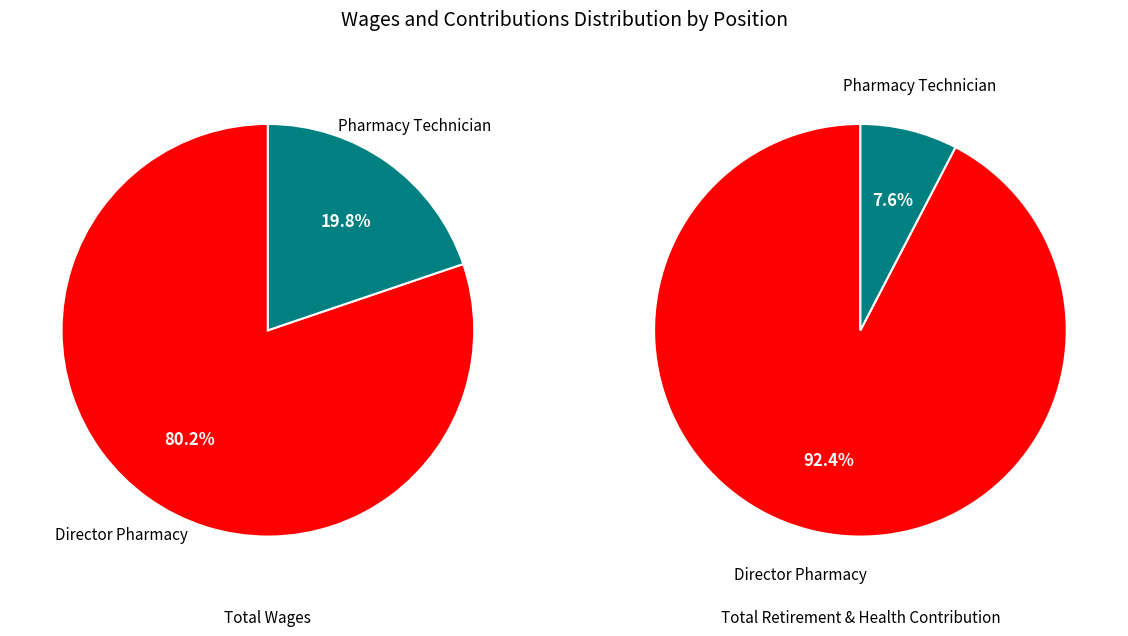

Do Director Pharmacy and Pharmacy Technician together represent more than half of the pie?

Yes